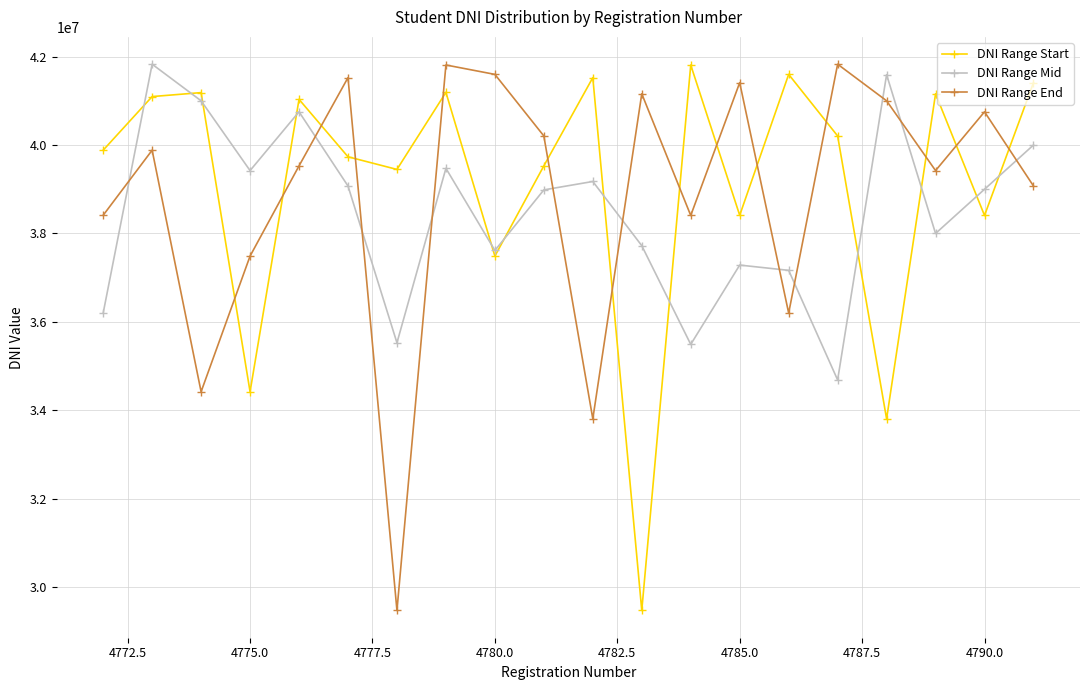

True or false: DNI Range Mid has more than 1 interior local peaks.

True